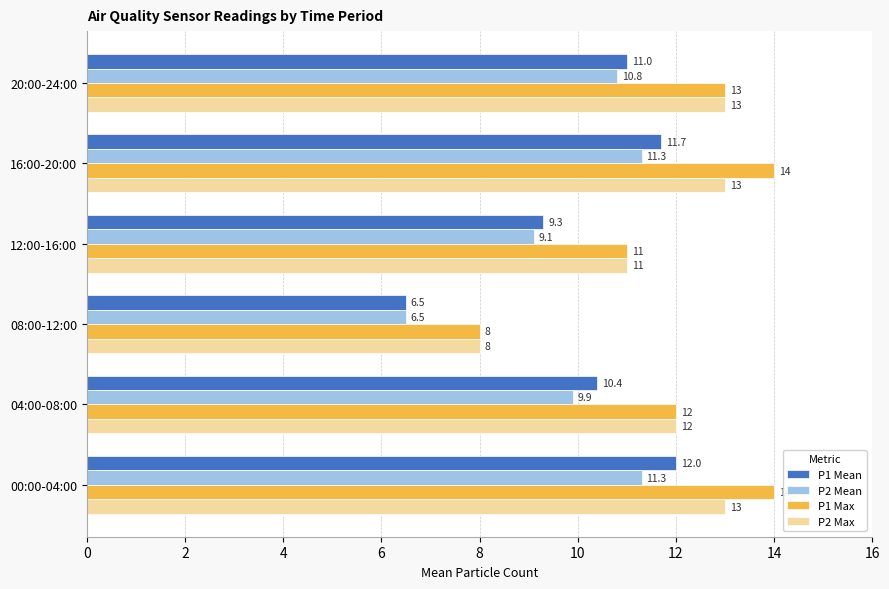

Between 04:00-08:00 and 12:00-16:00, which series saw the biggest shift?

P1 Mean